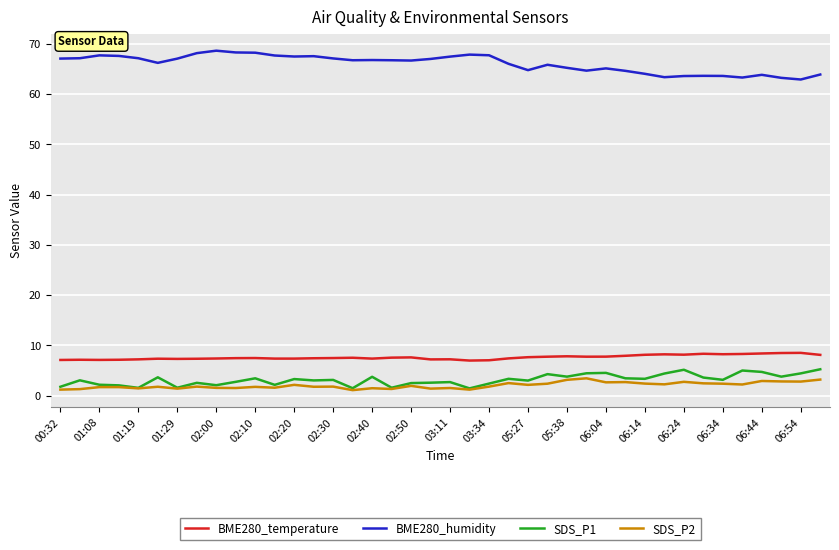

What is the maximum value for SDS_P2?

3.5